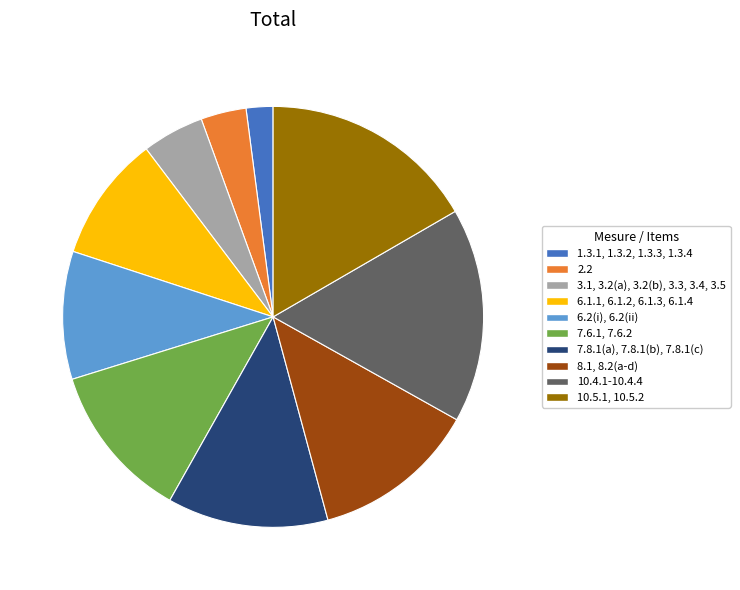

Does 7.6.1, 7.6.2 account for over 50% of the chart?

No